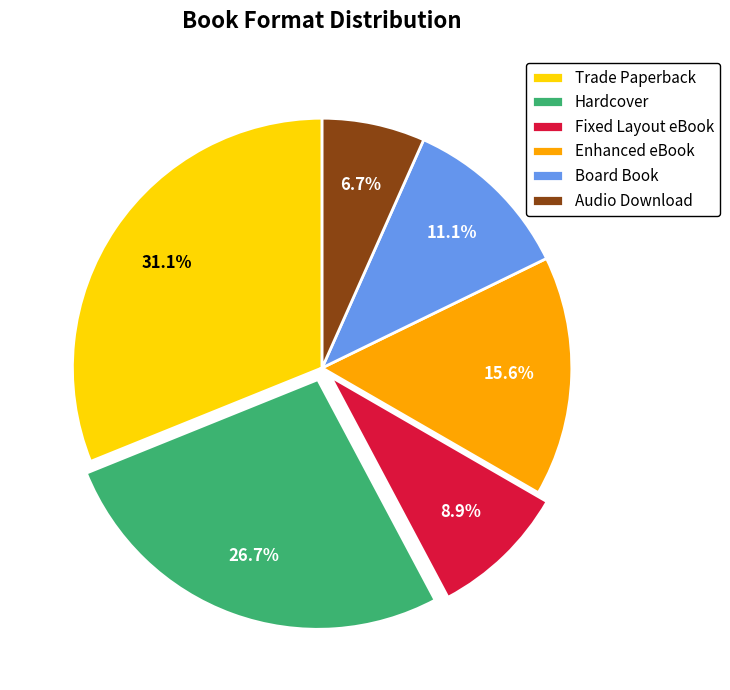

Do Trade Paperback and Hardcover together represent more than half of the pie?

Yes